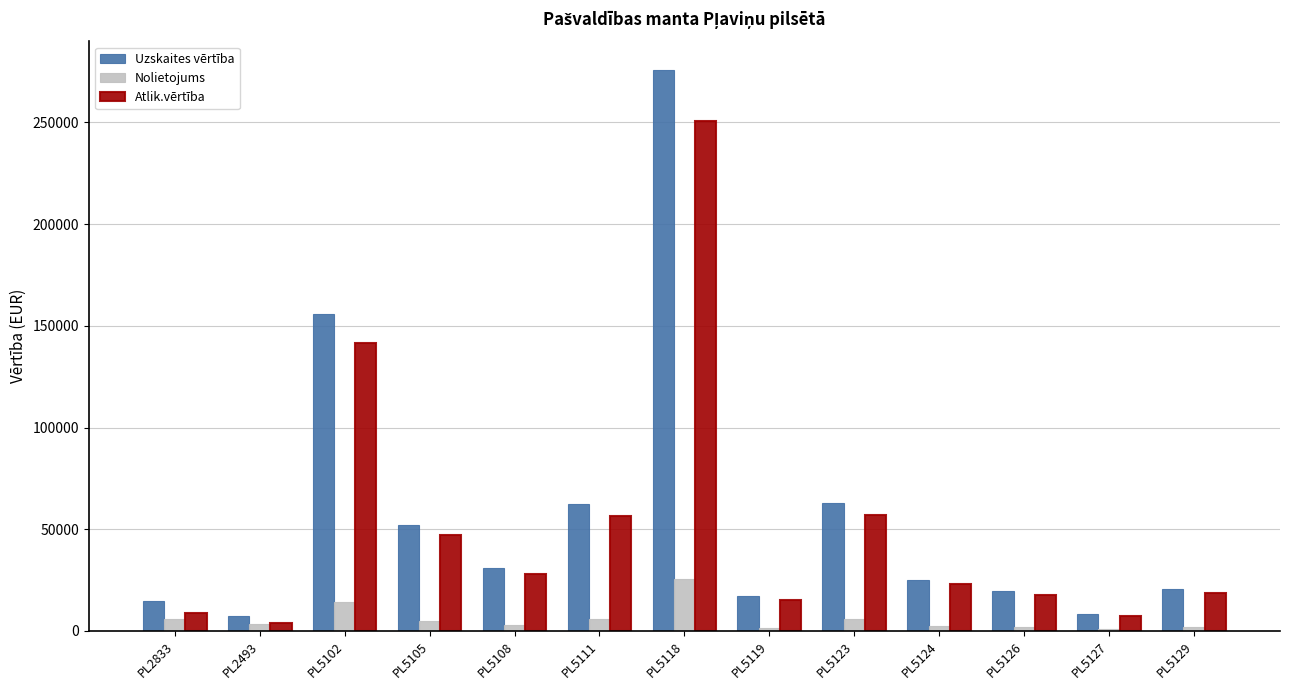

How many values in the Nolietojums series exceed 3290?

7